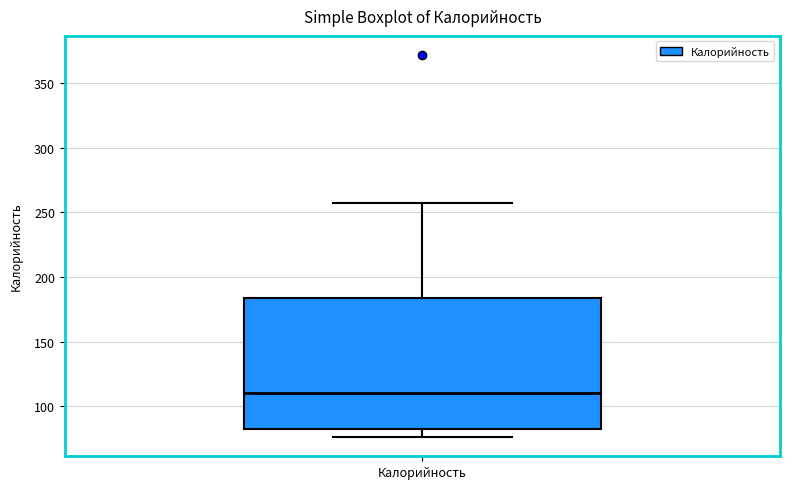

Transcribe this box plot: give where the median line is, the range the box spans, and where the two whiskers end, as read against the y-axis. The values are not printed on the chart, so give them approximately, as read against the axis.

median 110, box 80 to 185, whiskers 75 to 255